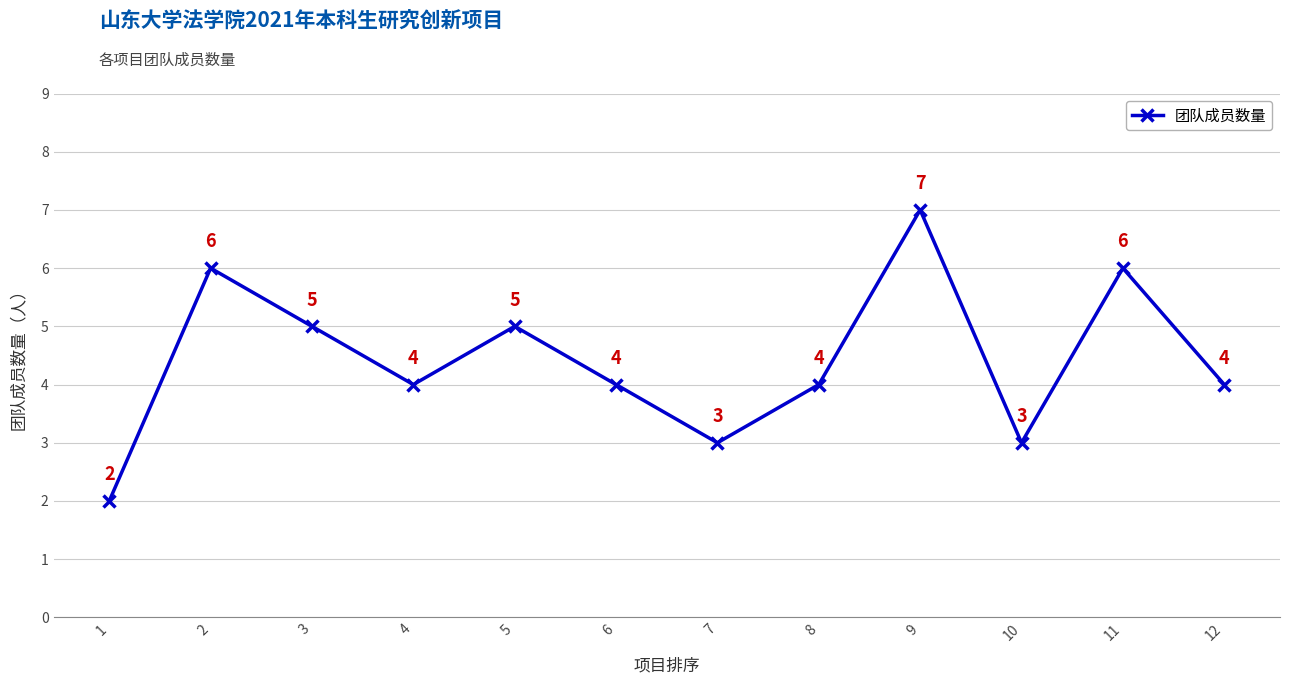

Approximately how many times larger is the value at 4 compared to 3?

0.8